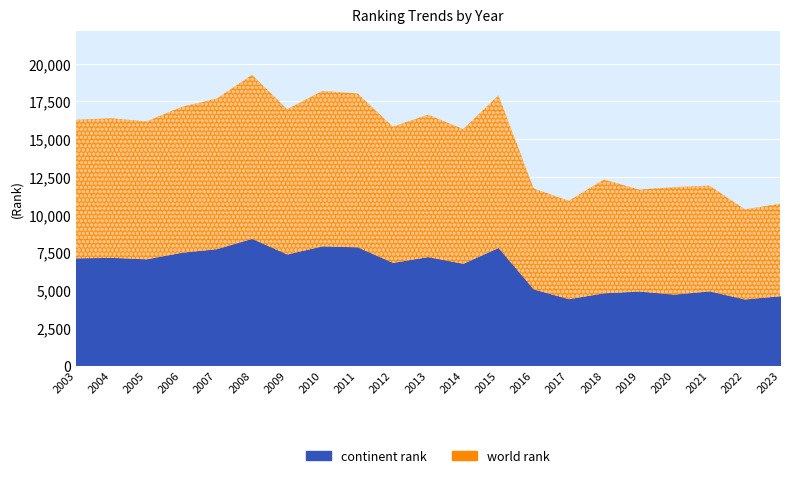

True or false: world rank and continent rank intersect in this chart.

False